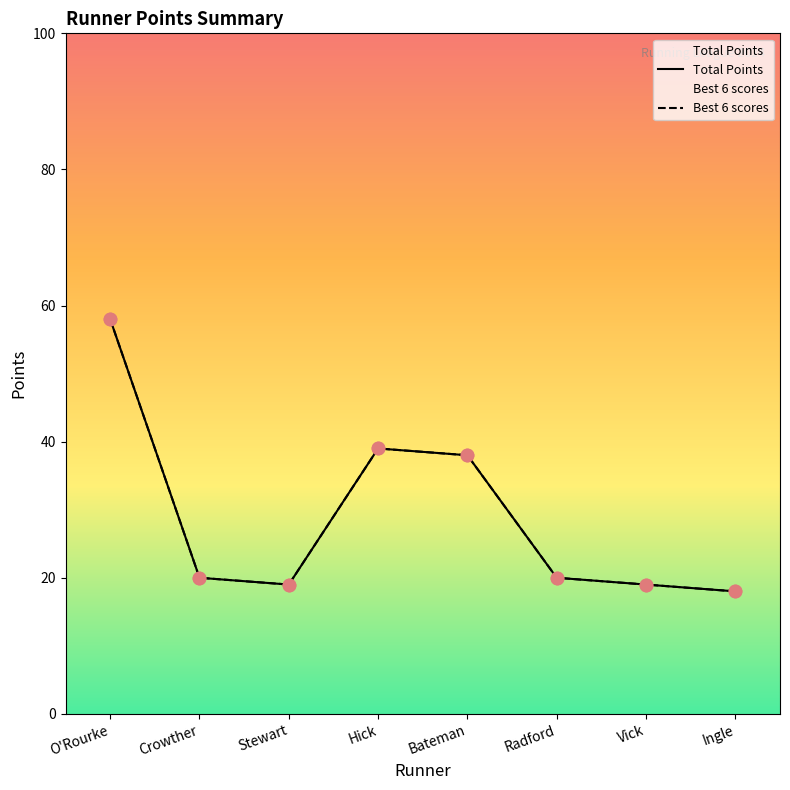

At how many categories does at least one series exceed 28?

3